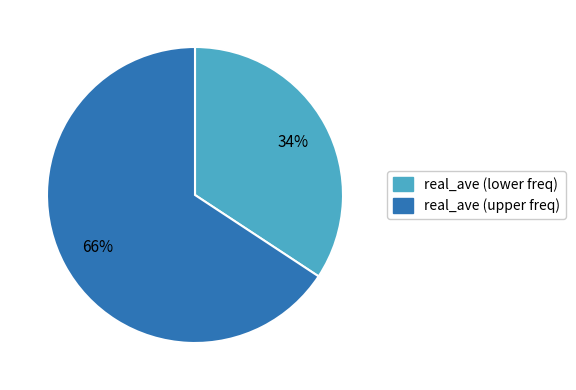

Is there a majority slice in this chart?

Yes